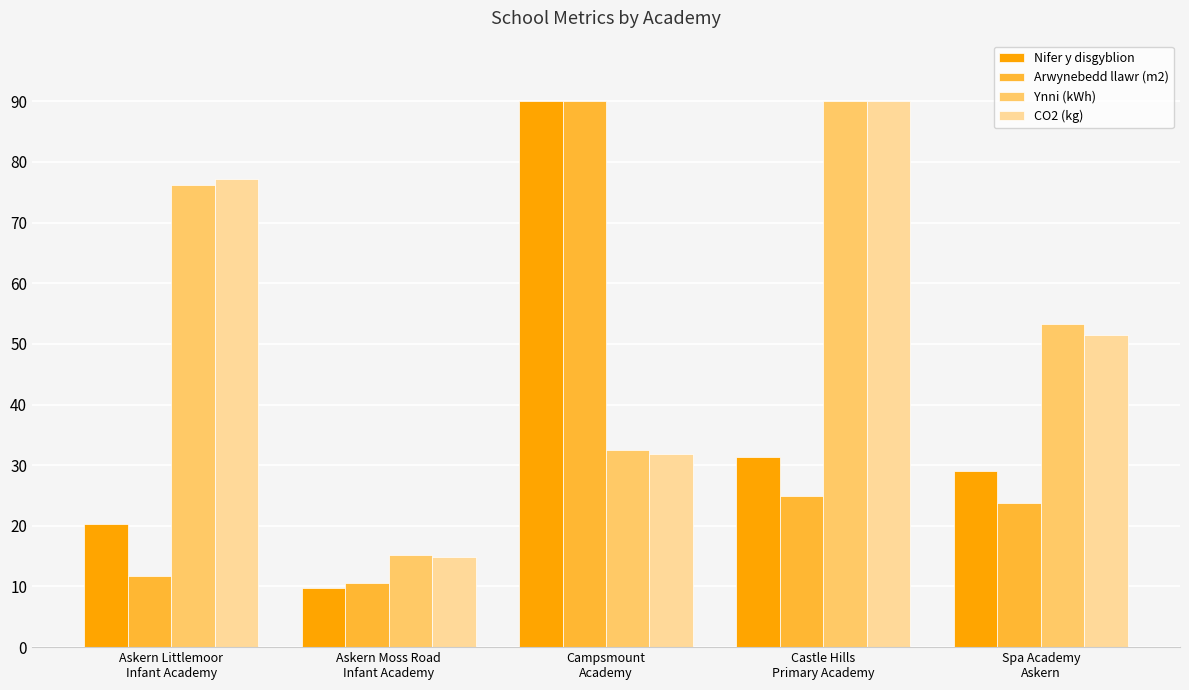

What is the minimum value for CO2 (kg)?

14.8